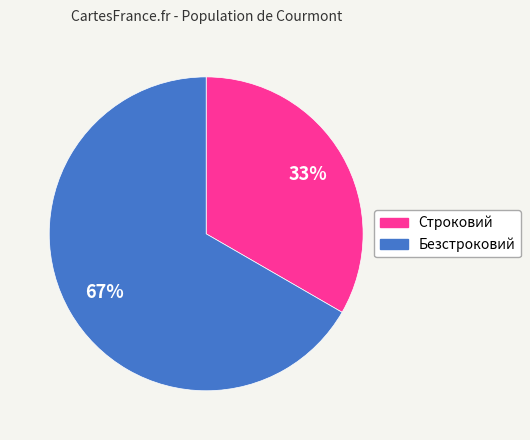

To the nearest percent, what portion does Безстроковий represent?

67%